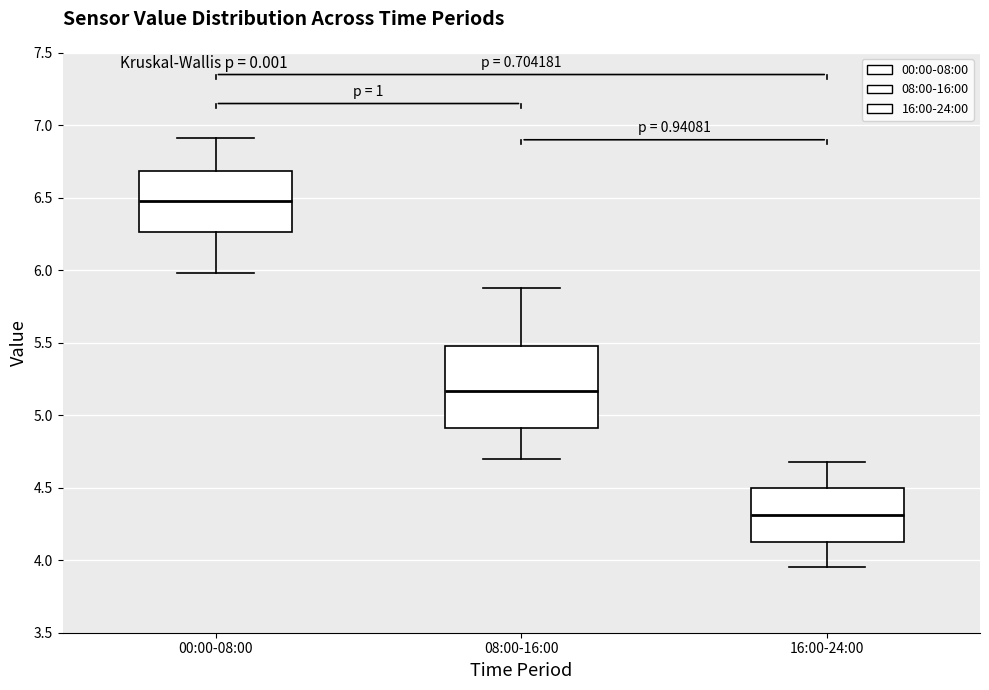

Which box is the tallest, from its lower edge to its upper edge?

08:00-16:00